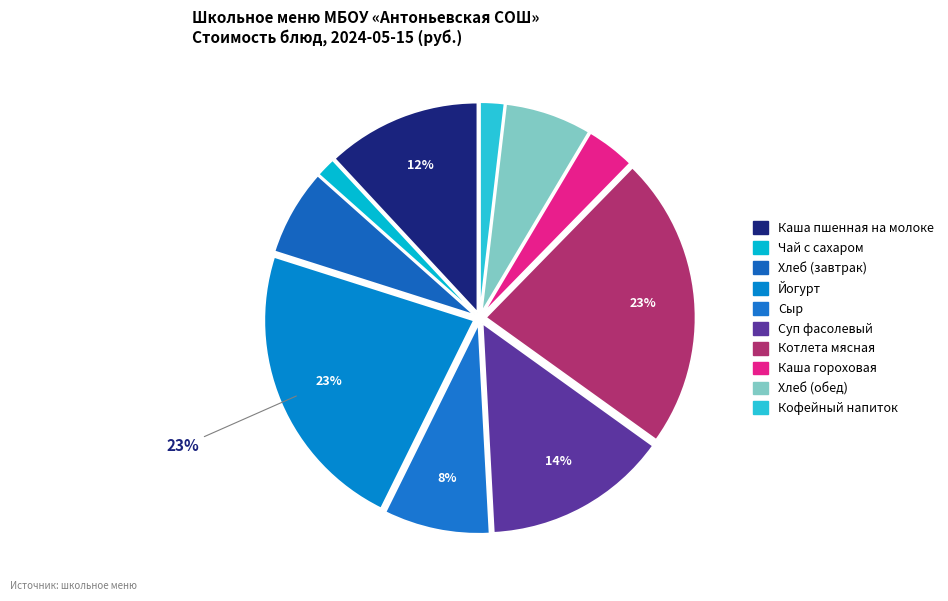

What is the smallest slice in the pie chart?

Чай с сахаром